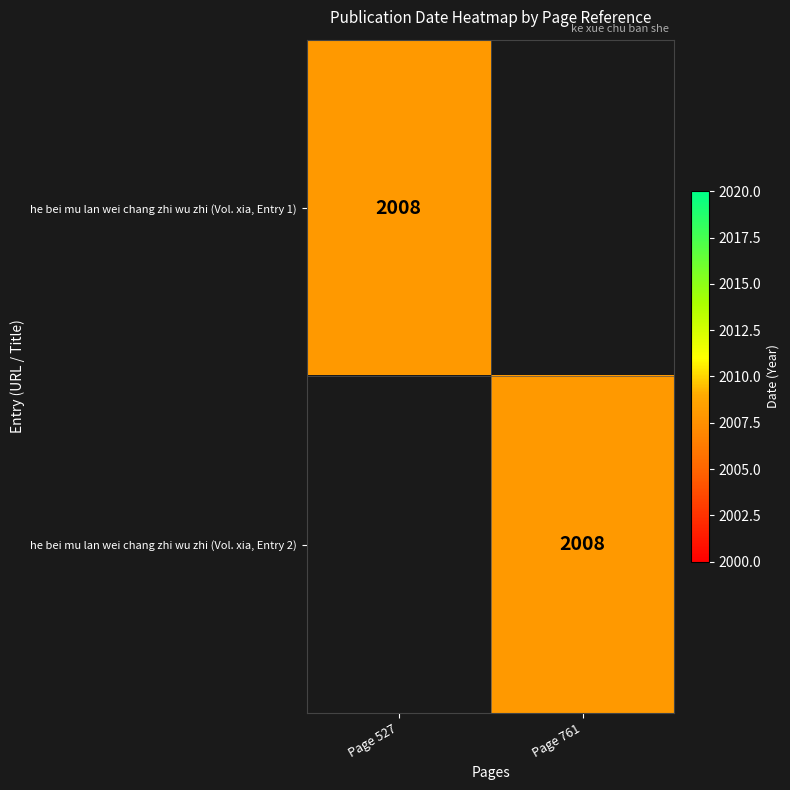

True or false: he bei mu lan wei chang zhi wu zhi (Vol. xia, Entry 1) has a value of 2008 at Page 527.

True